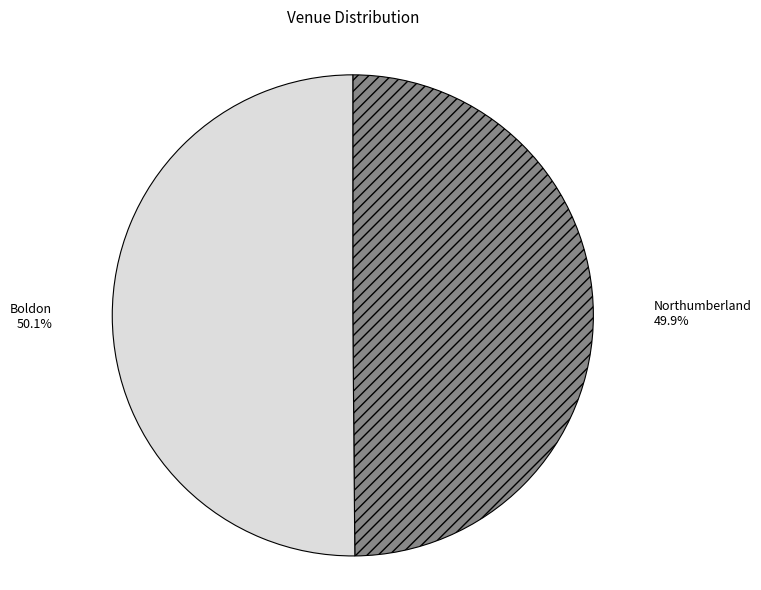

Do Northumberland and Boldon together represent more than half of the pie?

Yes